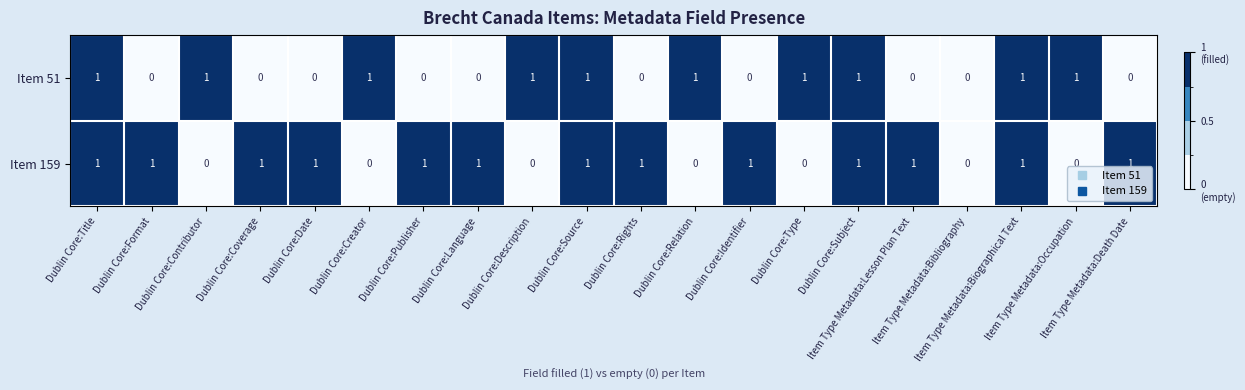

Which series has the largest total across all categories?

Item 159